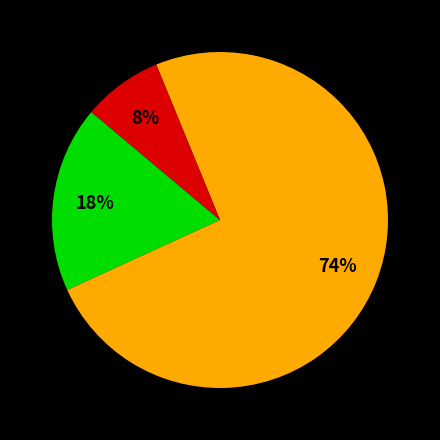

Count the number of slices in the pie.

3